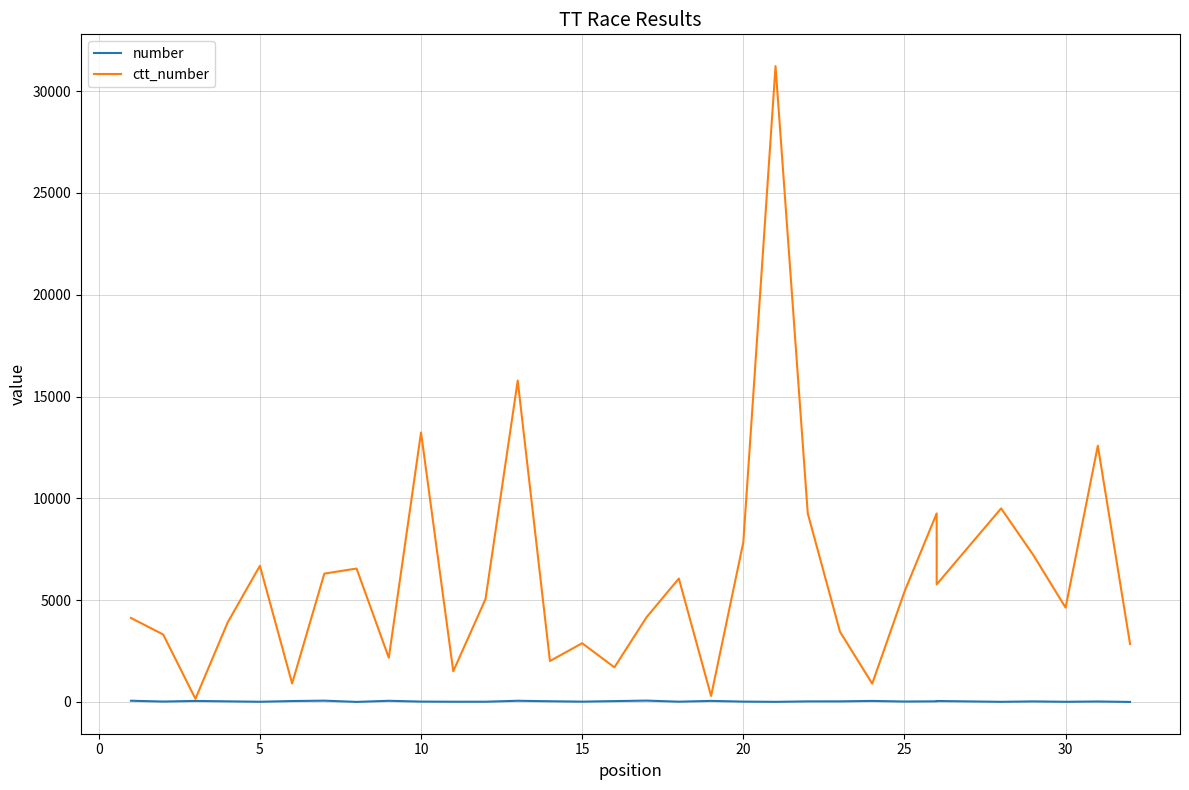

True or false: number and ctt_number cross at least once.

False